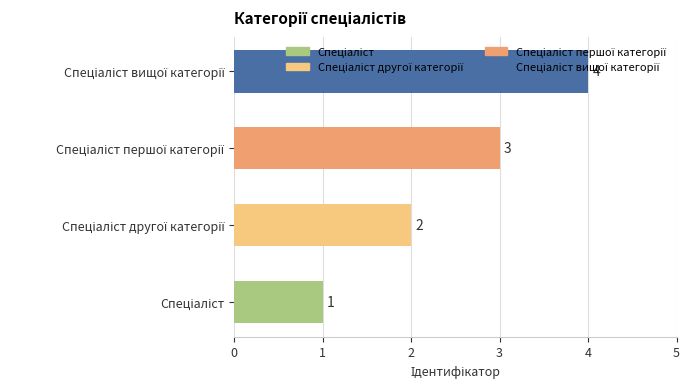

What is the maximum value shown in the chart?

4